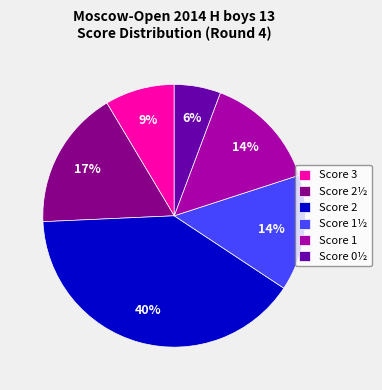

Between Score 2 and Score 1½, which is larger?

Score 2